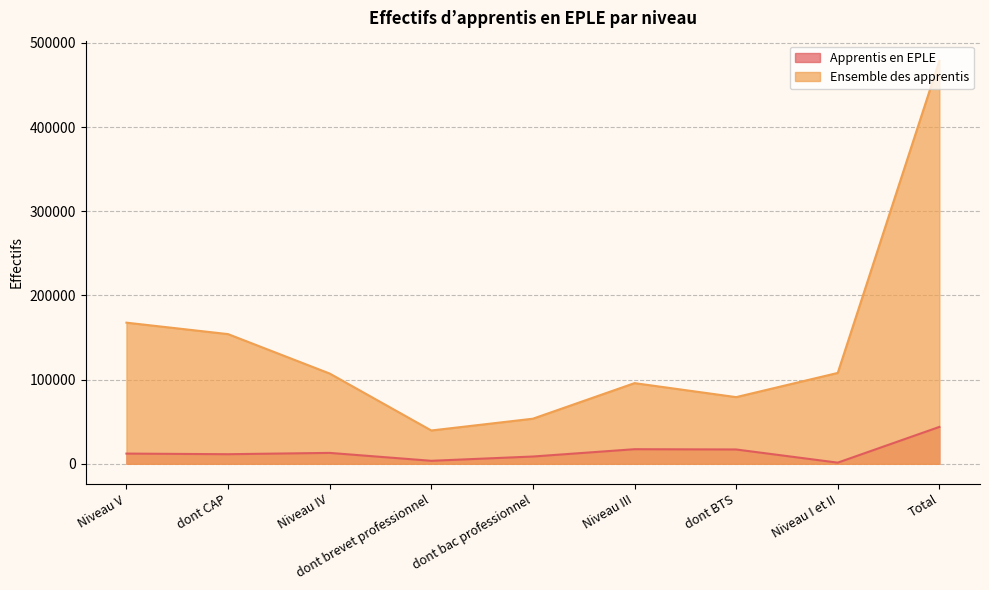

Where is the first local maximum for Ensemble des apprentis?

Niveau III